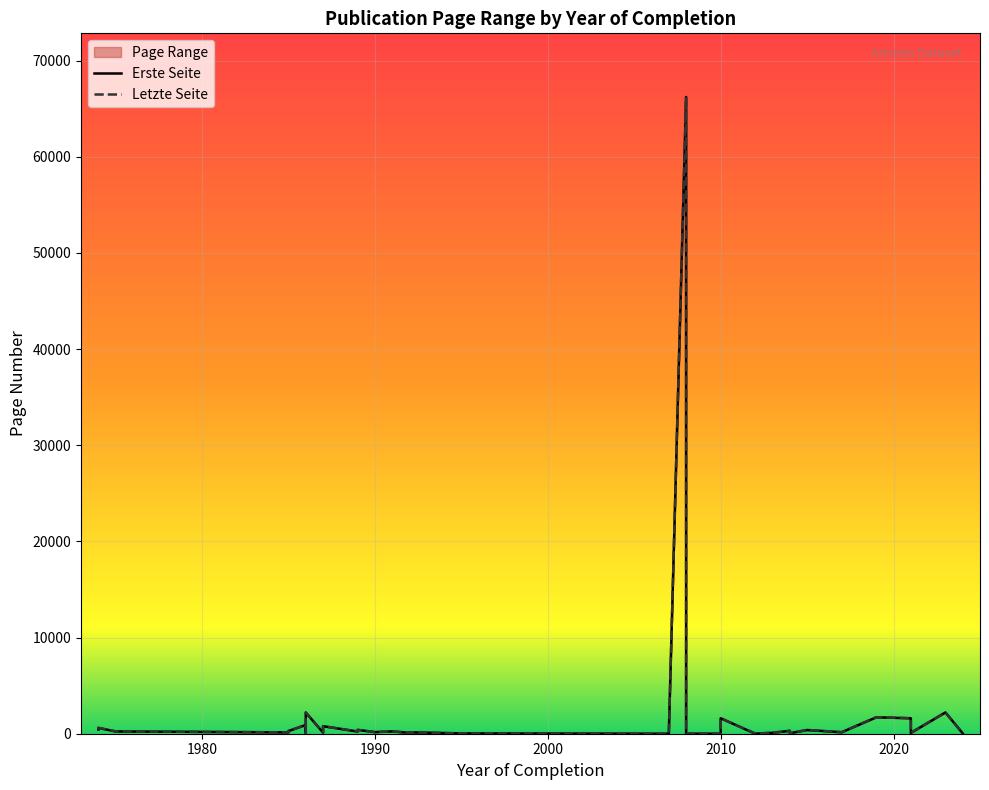

What is the sum of the Letzte Seite values at 1986 and 2013?

2312